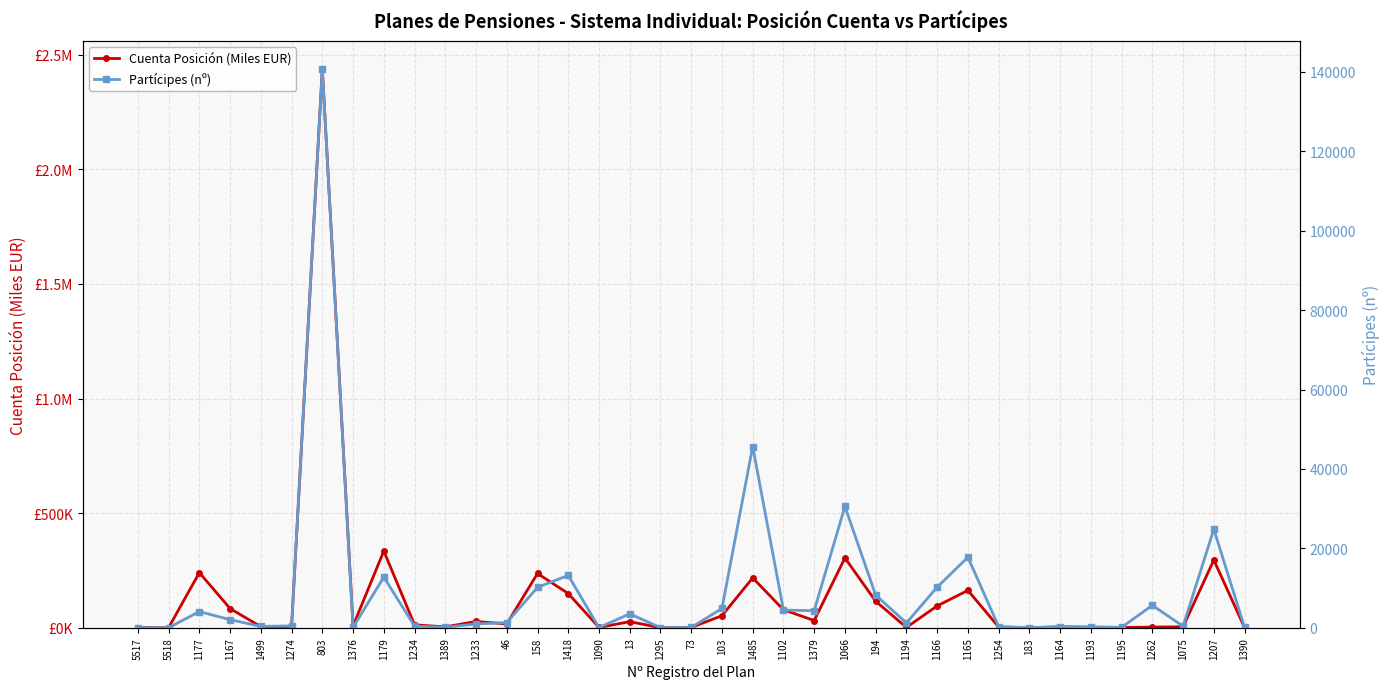

Rank the series at 1179 from lowest to highest value.

Partícipes (nº), Cuenta Posición (Miles EUR)